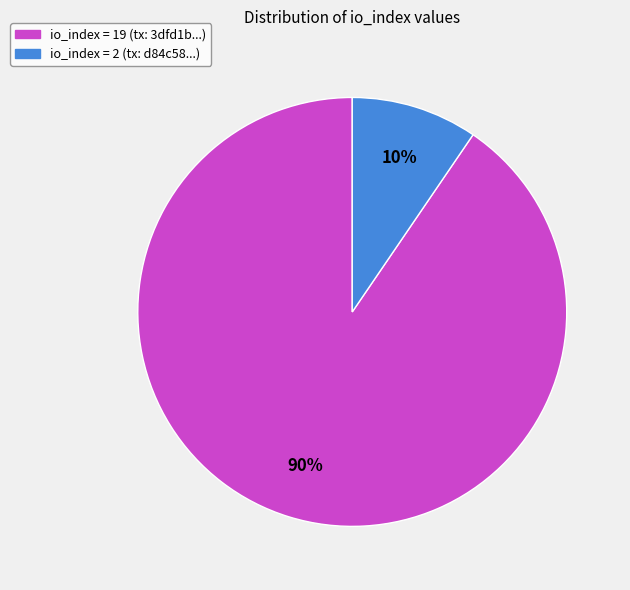

Count the number of slices in the pie.

2